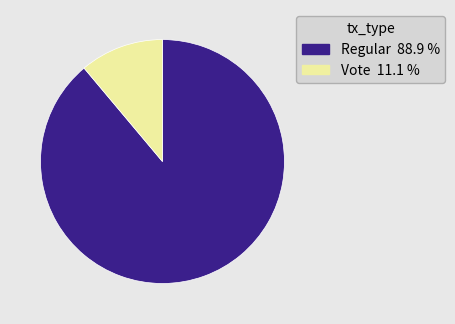

Which has a higher value, Regular or Vote?

Regular